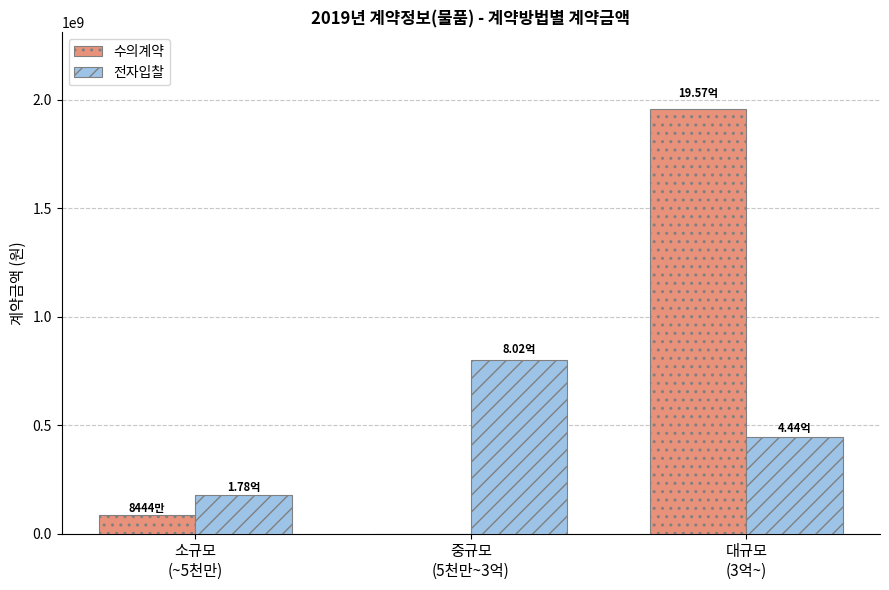

At which label does 수의계약 reach its peak?

대규모
(3억~)